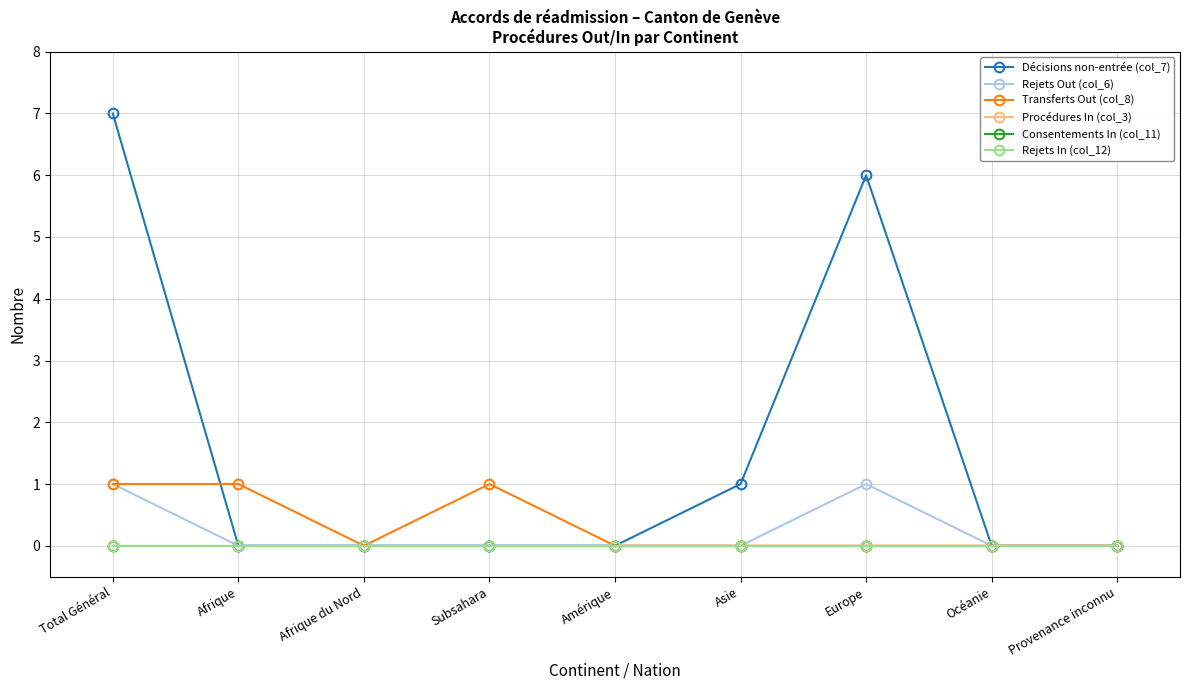

Reading left to right, transcribe all the data shown in this chart.

Décisions non-entrée (col_7): Total Général=7	Afrique=0	Afrique du Nord=0	Subsahara=0	Amérique=0	Asie=1	Europe=6	Océanie=0	Provenance inconnu=0
Rejets Out (col_6): Total Général=1	Afrique=0	Afrique du Nord=0	Subsahara=0	Amérique=0	Asie=0	Europe=1	Océanie=0	Provenance inconnu=0
Transferts Out (col_8): Total Général=1	Afrique=1	Afrique du Nord=0	Subsahara=1	Amérique=0	Asie=0	Europe=0	Océanie=0	Provenance inconnu=0
Procédures In (col_3): Total Général=0	Afrique=0	Afrique du Nord=0	Subsahara=0	Amérique=0	Asie=0	Europe=0	Océanie=0	Provenance inconnu=0
Consentements In (col_11): Total Général=0	Afrique=0	Afrique du Nord=0	Subsahara=0	Amérique=0	Asie=0	Europe=0	Océanie=0	Provenance inconnu=0
Rejets In (col_12): Total Général=0	Afrique=0	Afrique du Nord=0	Subsahara=0	Amérique=0	Asie=0	Europe=0	Océanie=0	Provenance inconnu=0